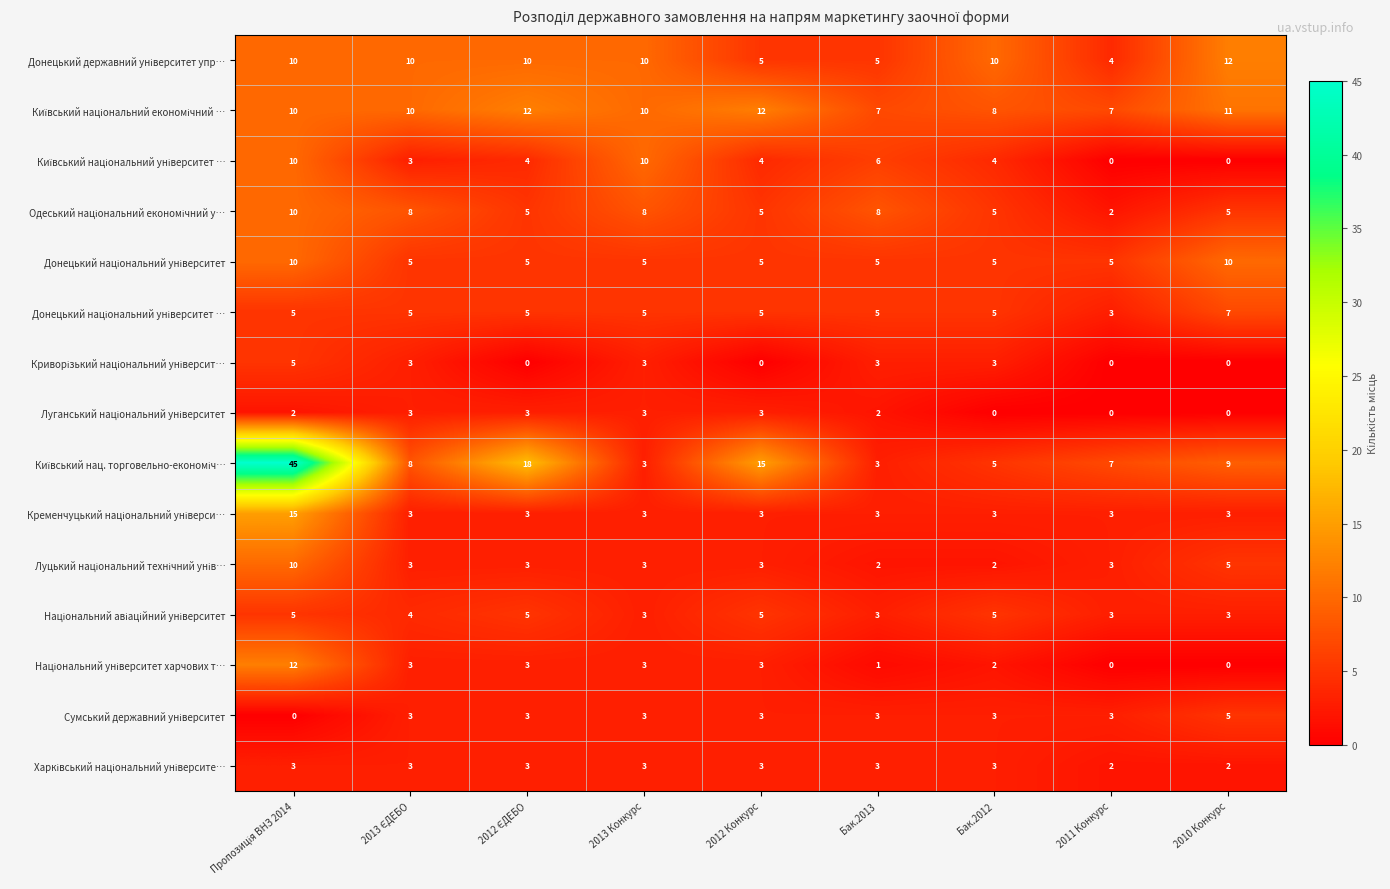

What is the spread (max minus min) of values at 2012 Конкурс?

15